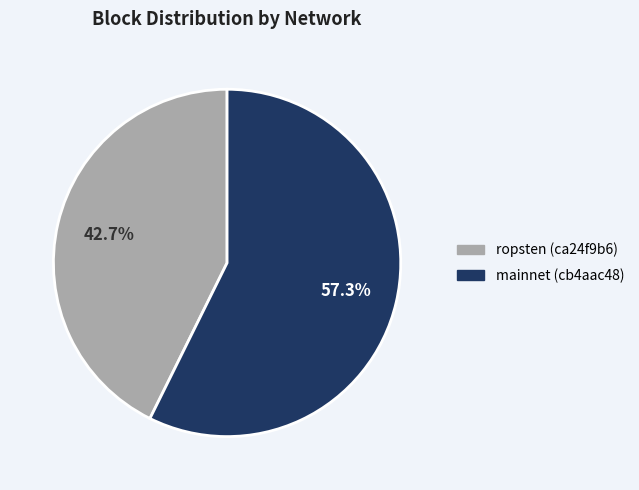

How many segments does this pie chart have?

2